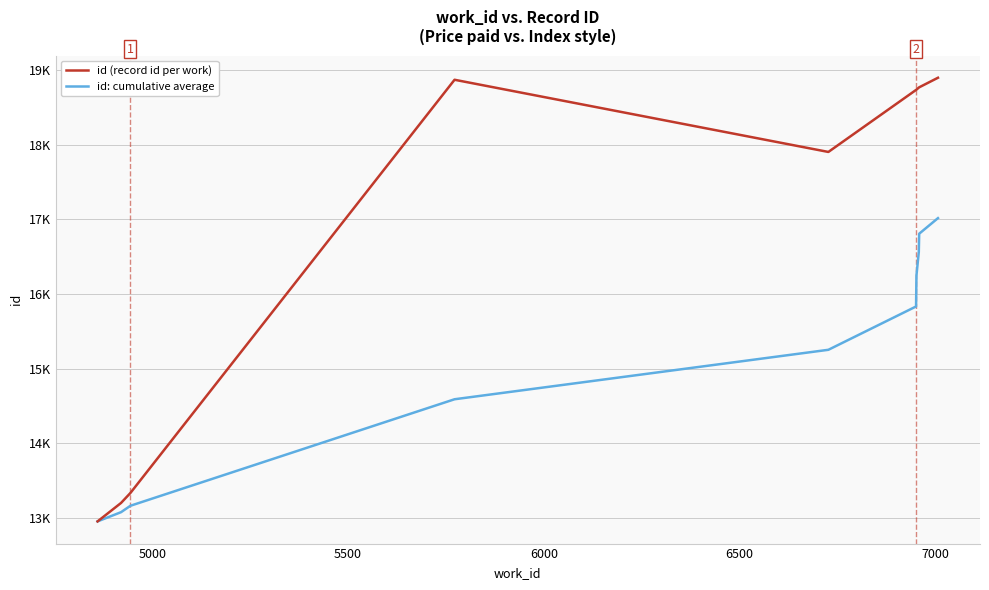

Does the chart have visible grid lines?

Yes